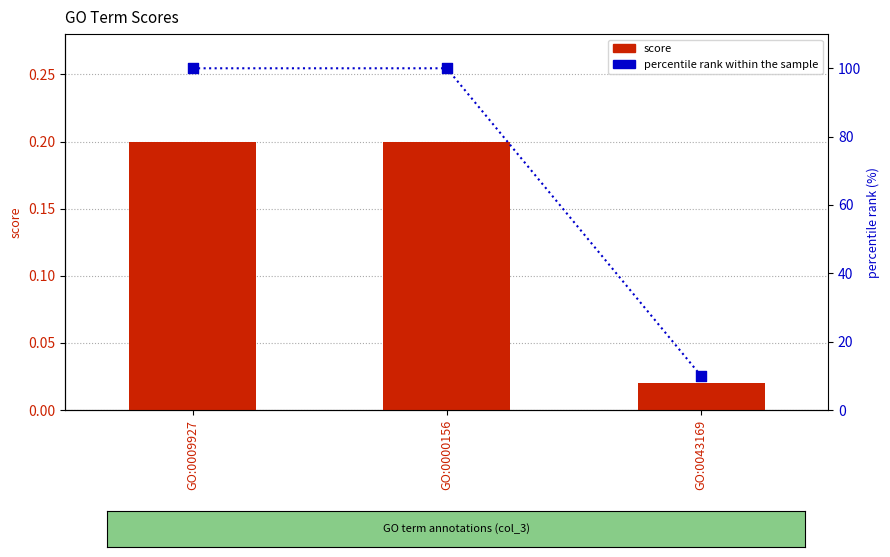

At how many categories does at least one series exceed 92?

2